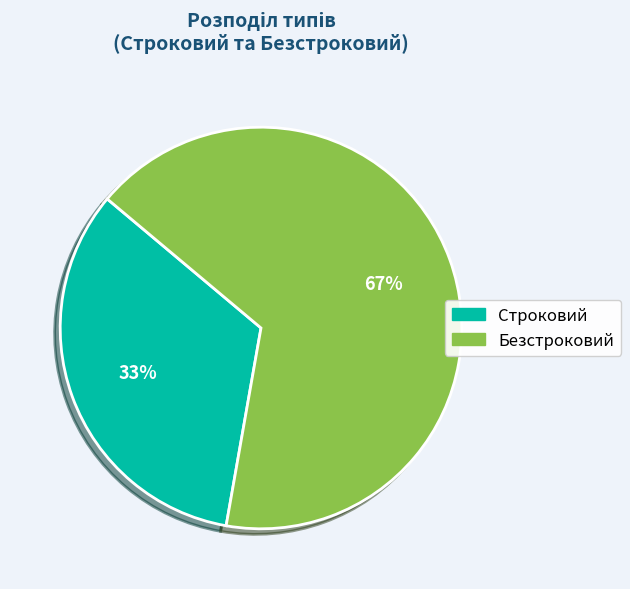

Do Строковий and Безстроковий together represent more than half of the pie?

Yes